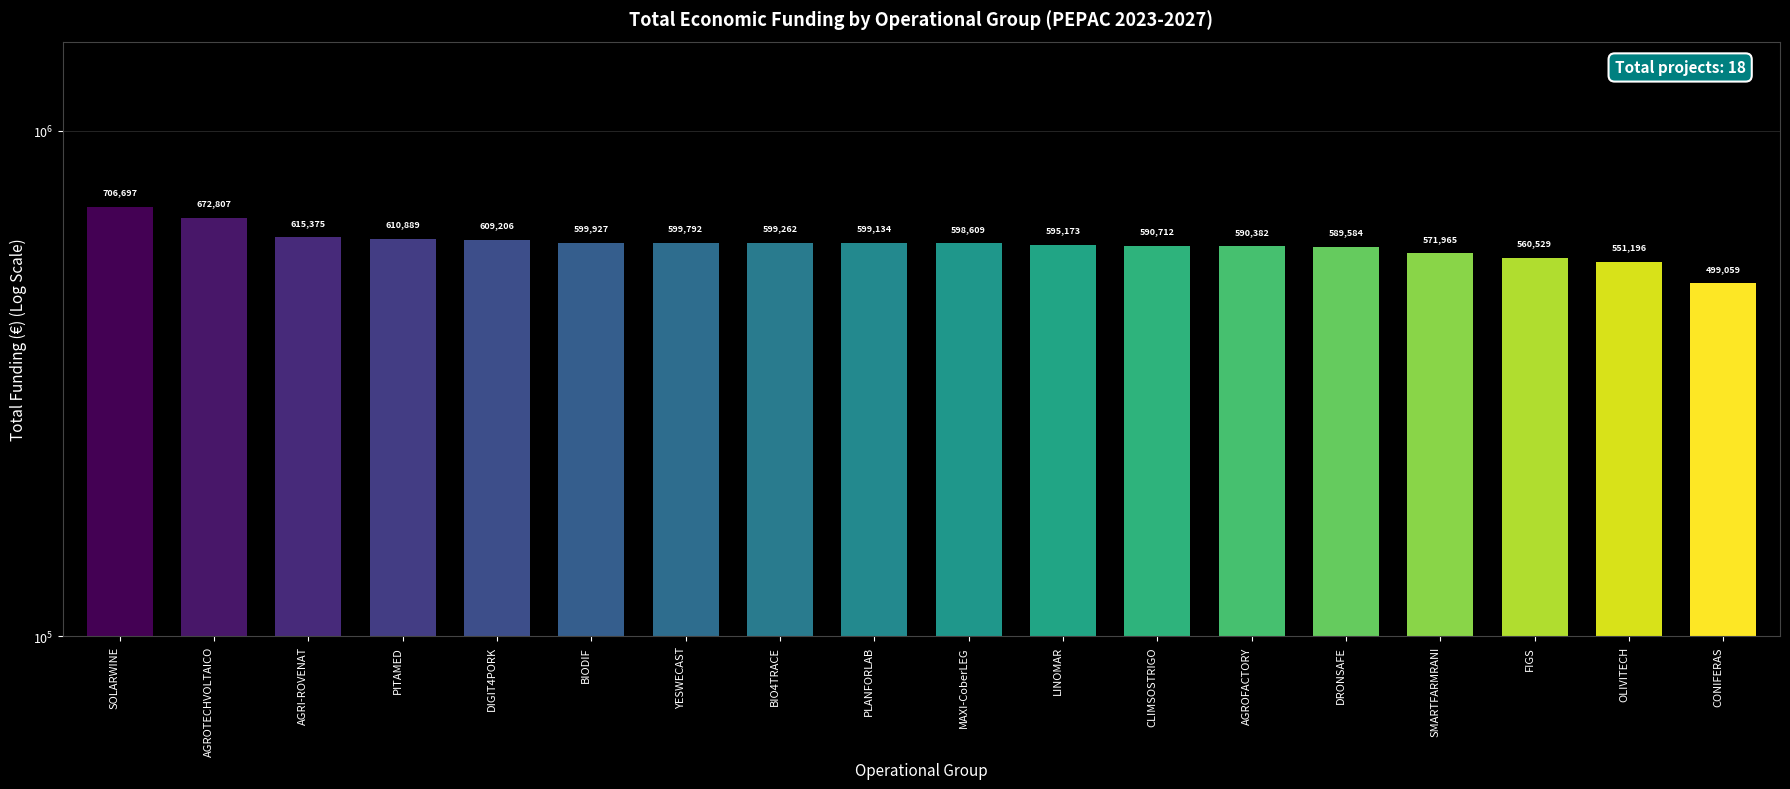

What is the label of the 15th bar from the right?

PITAMED